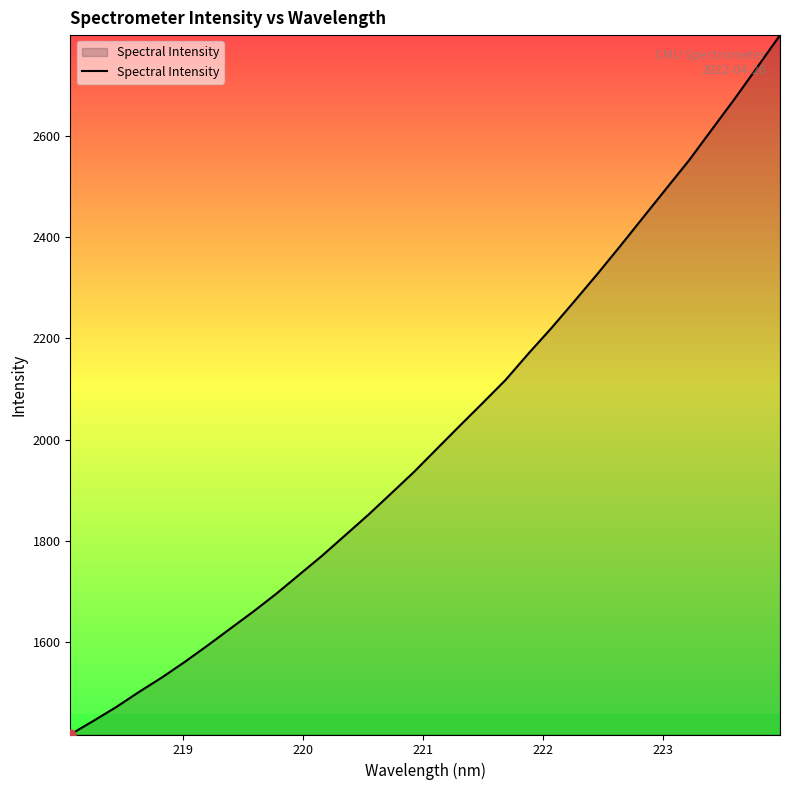

What is the difference between the maximum and minimum values?

1381.2